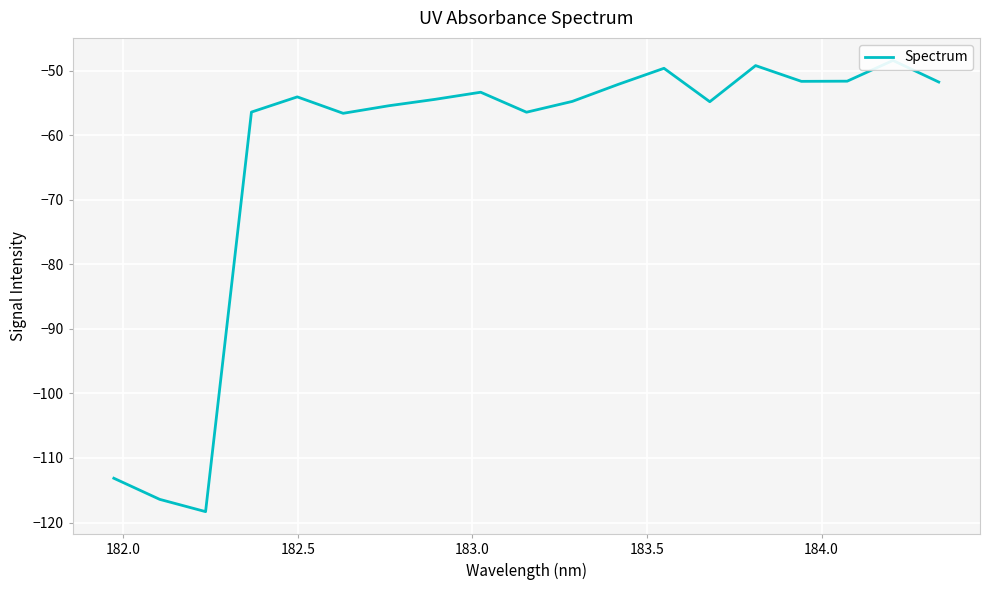

How many points are higher than both their immediate neighbors (excluding endpoints)?

5